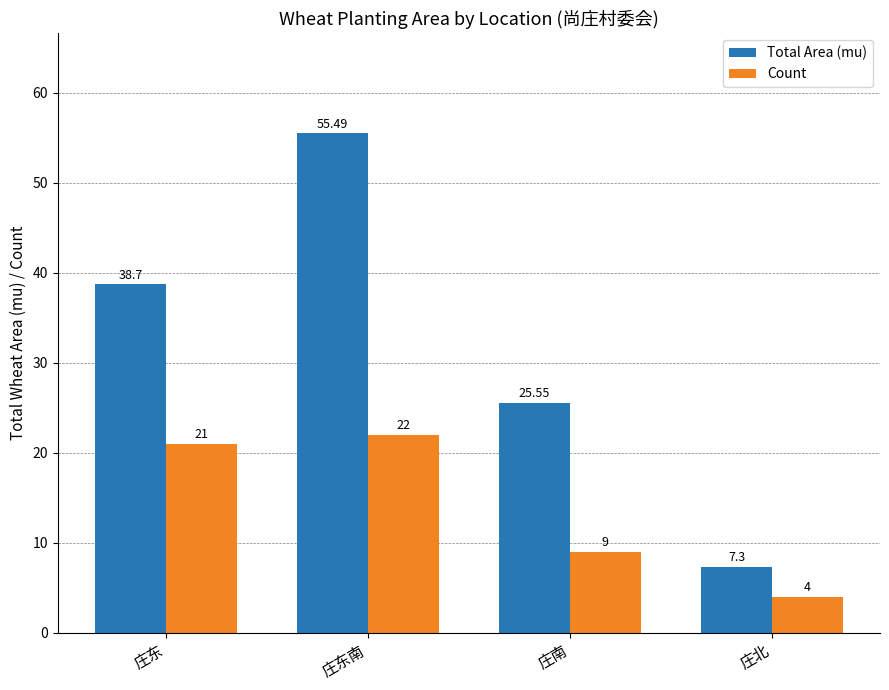

What is the difference between the maximum and second lowest values in the Total Area (mu) series?

29.9